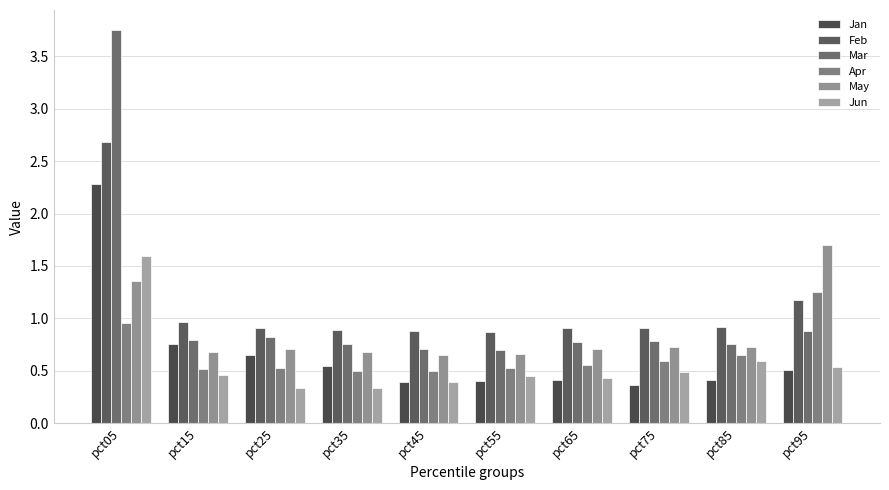

Count the May values in the range 0 to 1.

8